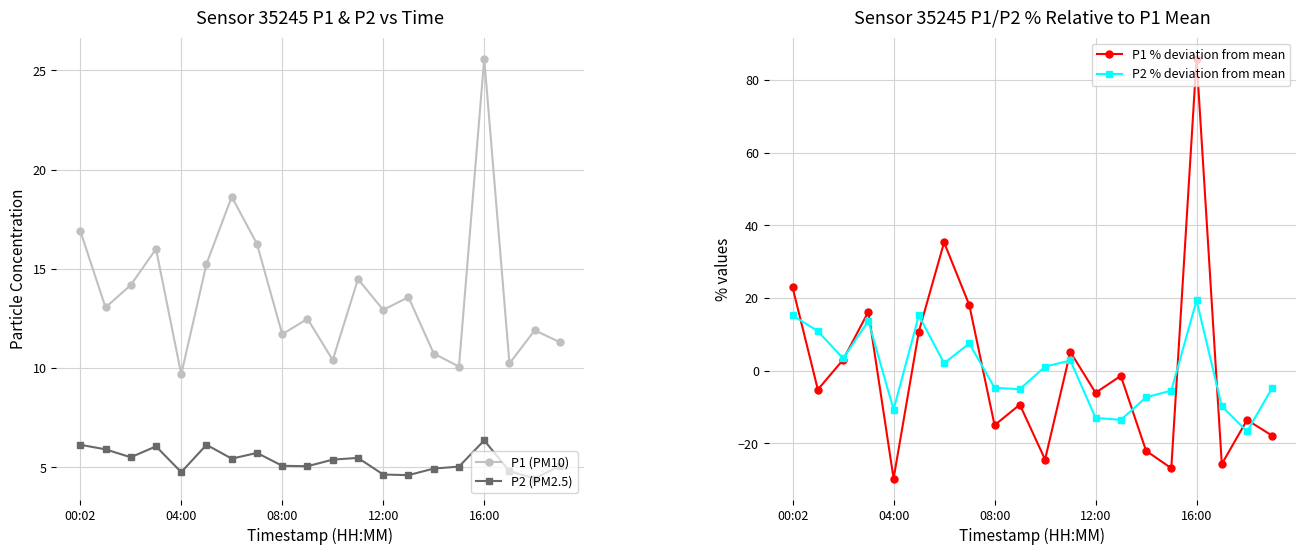

What is the difference between the P2 (PM2.5) values at 7 and 13?

1.1